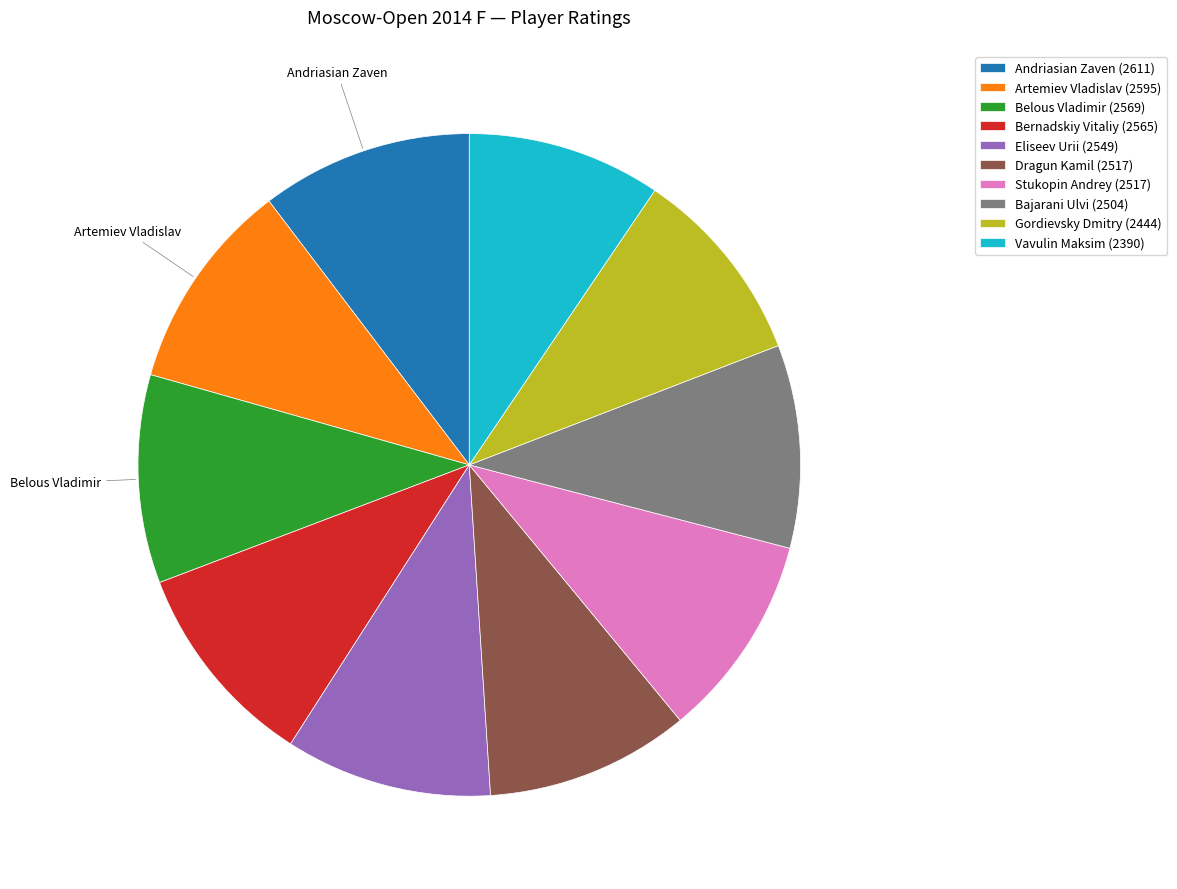

Approximately how many times larger is the value at Andriasian Zaven (2611) compared to Bernadskiy Vitaliy (2565)?

1.0